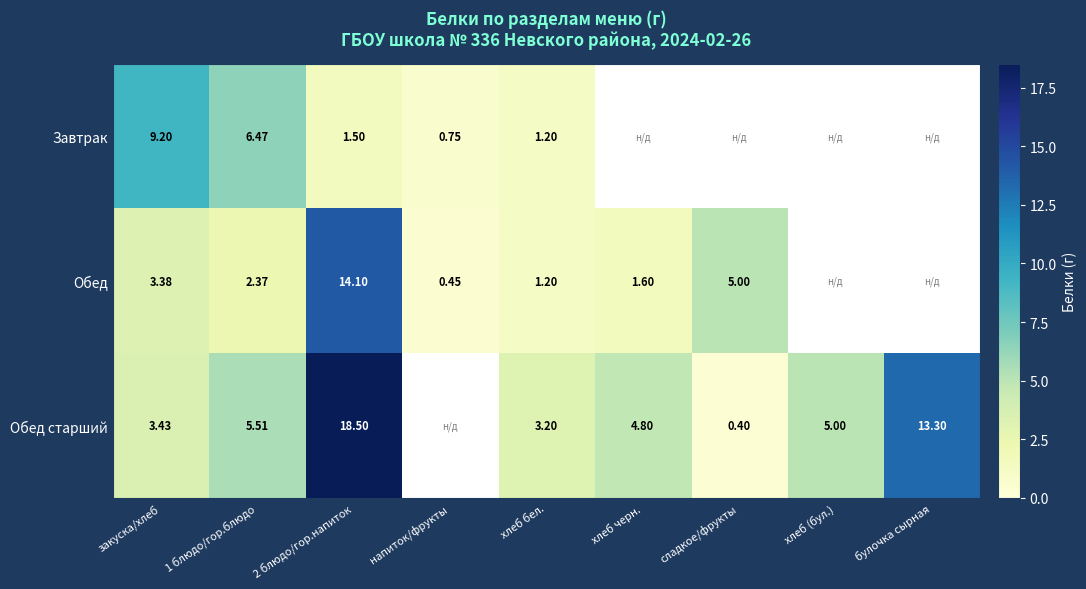

Which category has the lowest value in the Обед старший series?

сладкое/фрукты